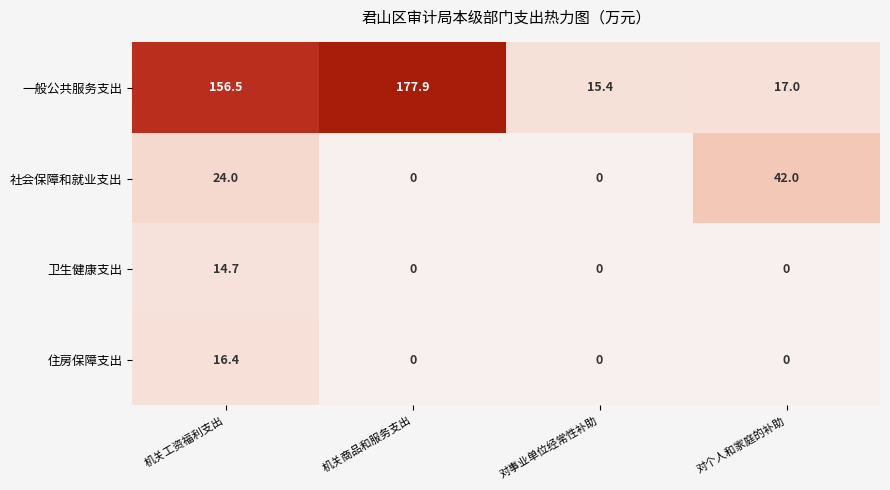

True or false: 一般公共服务支出 has a value of 177.9 at 机关商品和服务支出.

True